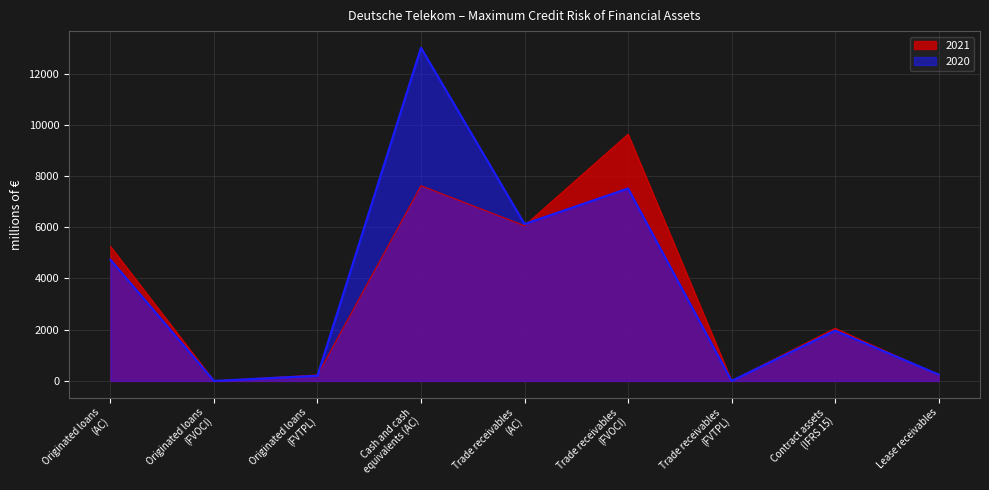

In 2020, how many points are lower than both neighbors (excluding endpoints)?

3